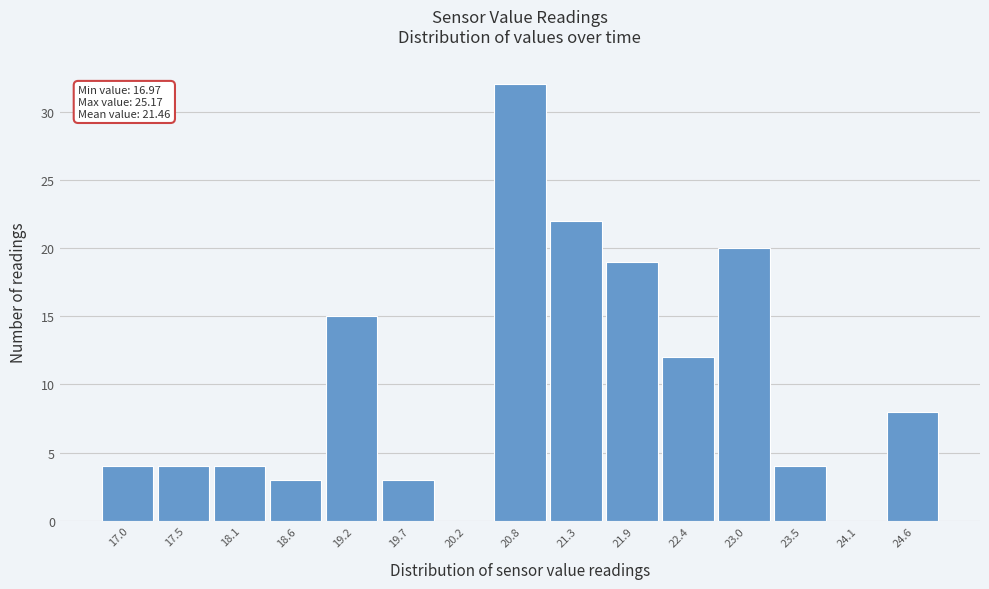

Reading left to right, extract all data points from this chart.

17.0=4	17.5=4	18.1=4	18.6=3	19.2=15	19.7=3	20.2=0	20.8=32	21.3=22	21.9=19	22.4=12	23.0=20	23.5=4	24.1=0	24.6=8